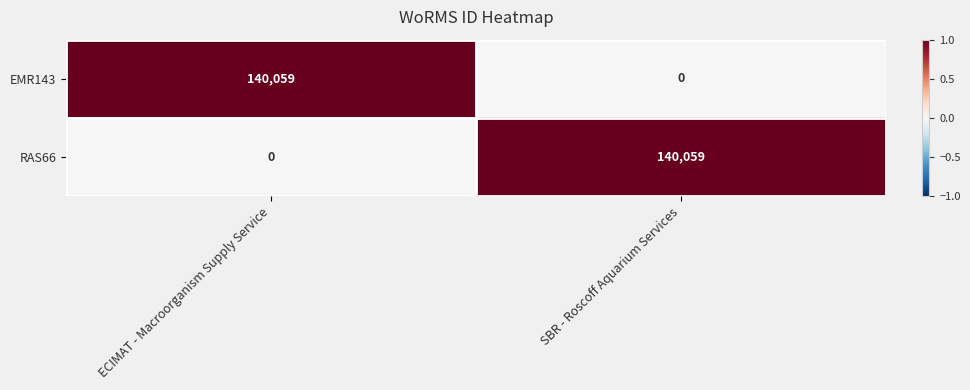

List the labels in order of EMR143 value, smallest first.

SBR - Roscoff Aquarium Services, ECIMAT - Macroorganism Supply Service